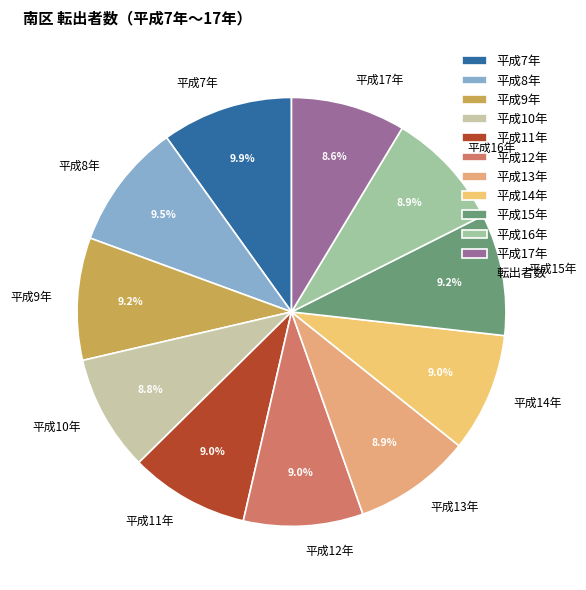

How many slices are in this pie chart?

11